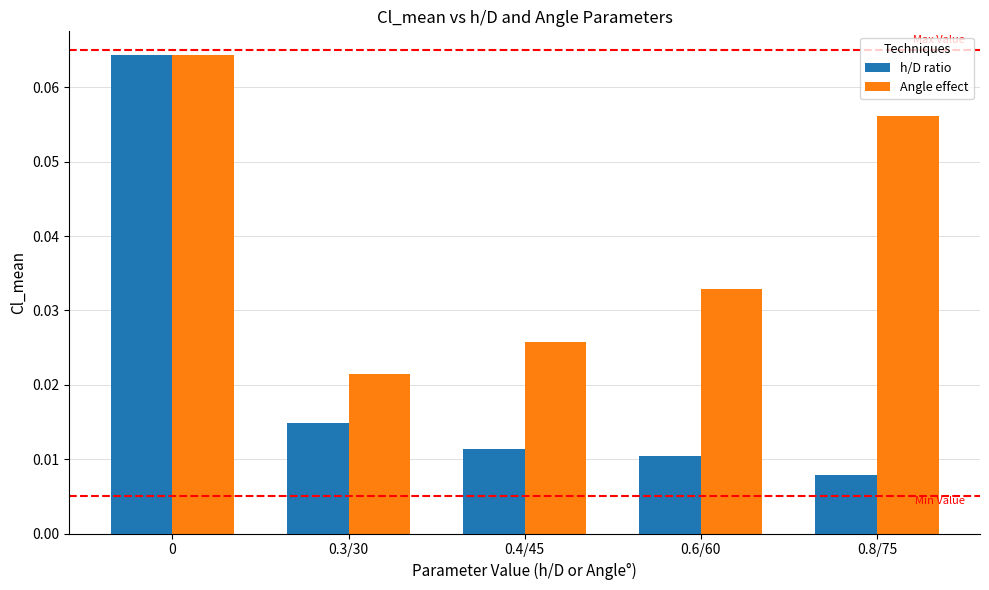

How many distinct data groups are displayed?

2